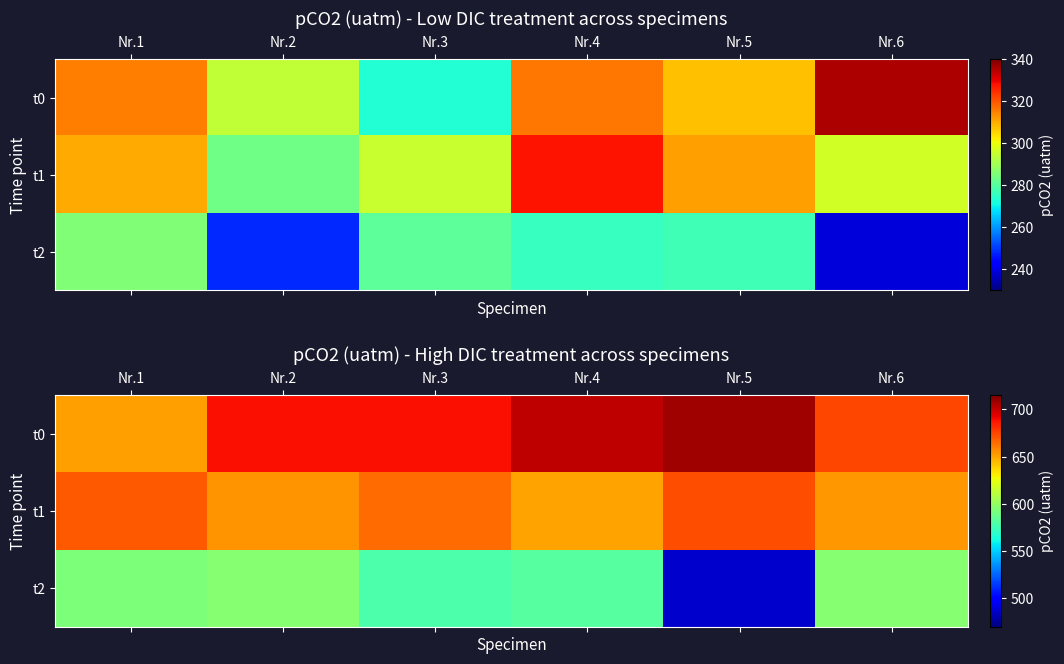

True or false: t2 has a value of 906.2 at Nr.3.

False